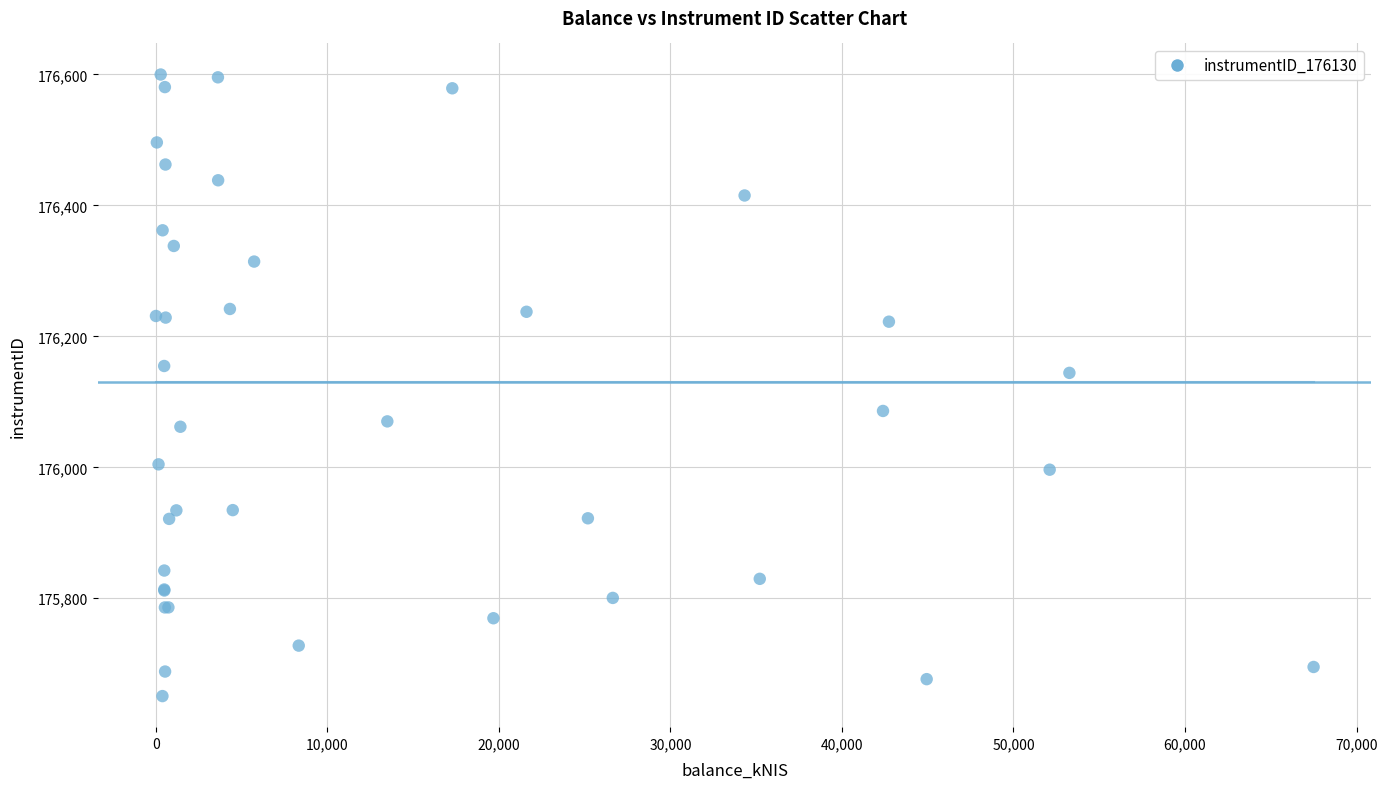

What Y value in the scatter plot is closest to 176125?

176144.2